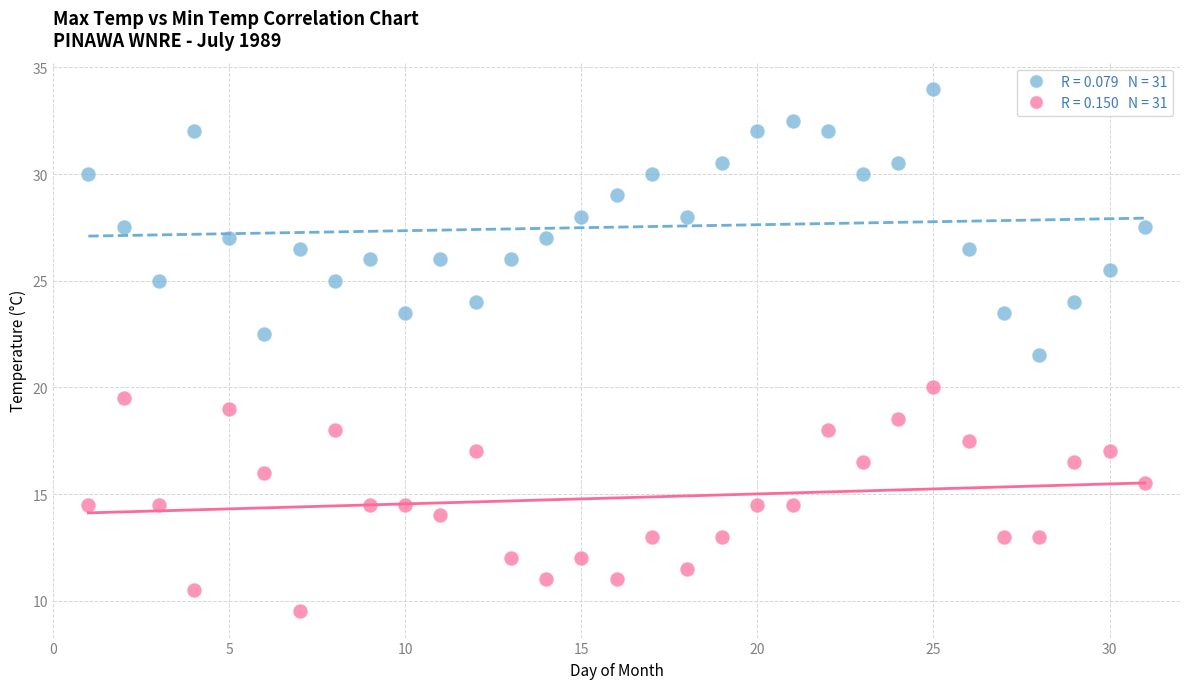

Across all data points, what is the range of X values (max minus min)?

30.0